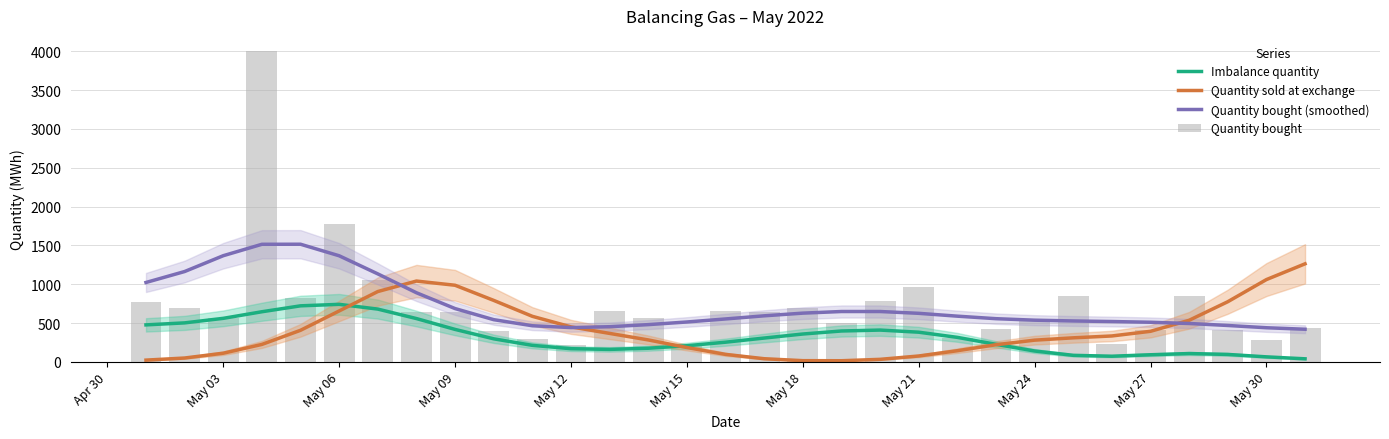

True or false: Quantity bought (smoothed) and Imbalance quantity cross at least once.

False